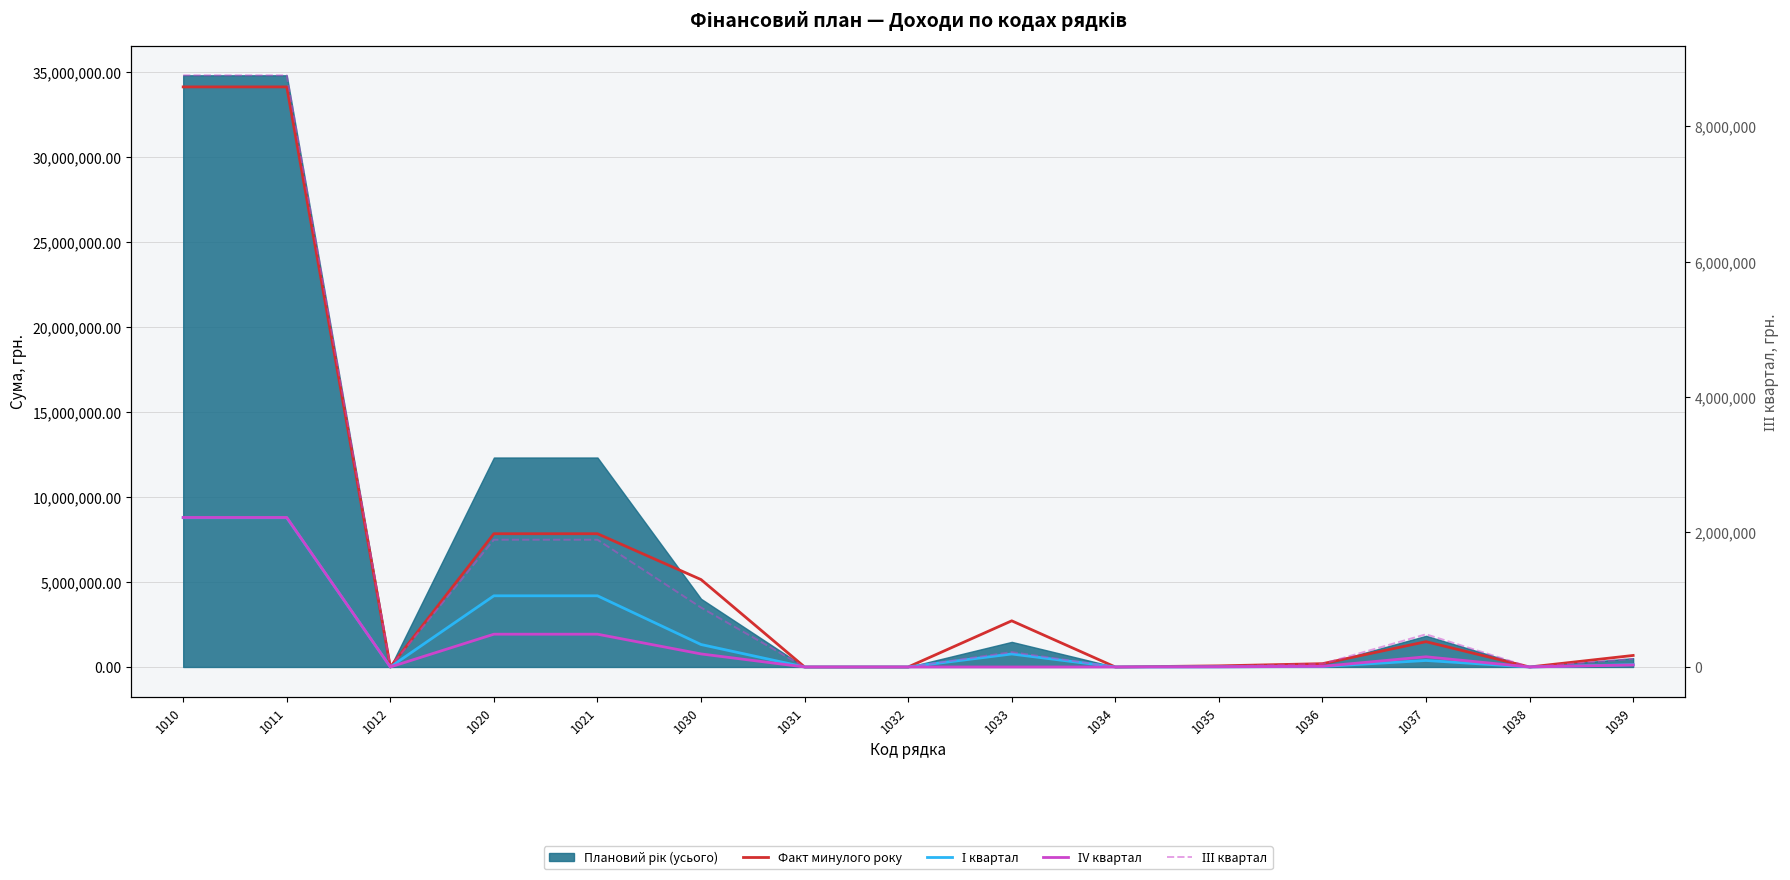

Is the value of ІV квартал at 1032 greater than the value of І квартал at 1012?

No